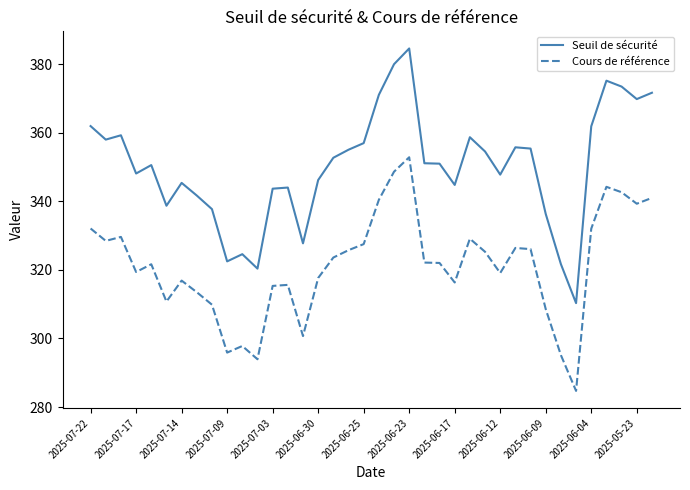

What is the difference between the maximum and minimum values in the Cours de référence series?

68.2